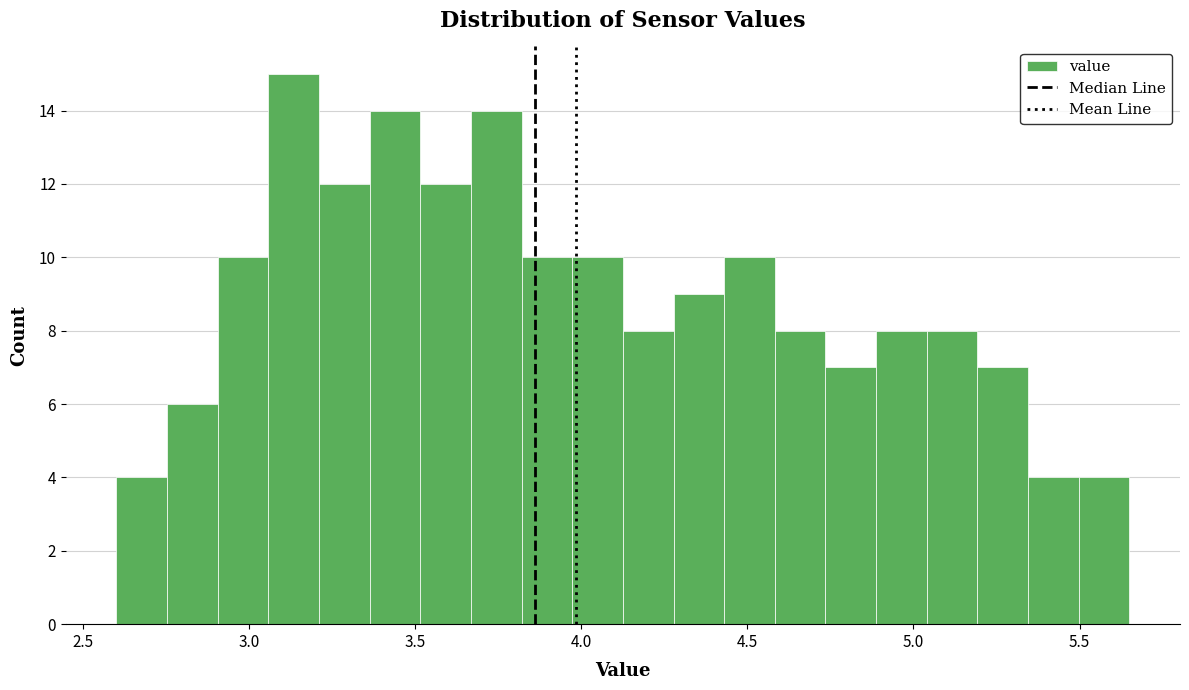

Around what value on the x-axis is the tallest bar? Give the approximate position of its centre, as read against the axis.

3.15